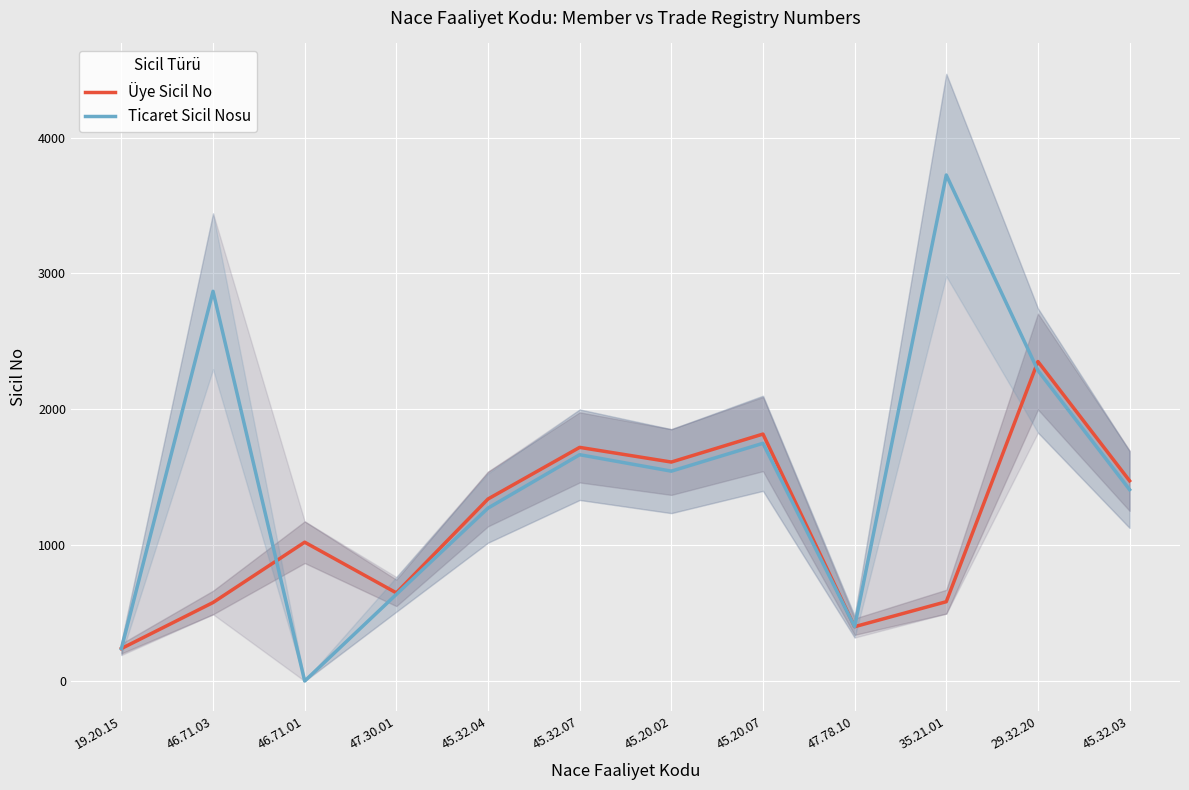

Is it true that Üye Sicil No equals 1909 at 45.32.04?

False